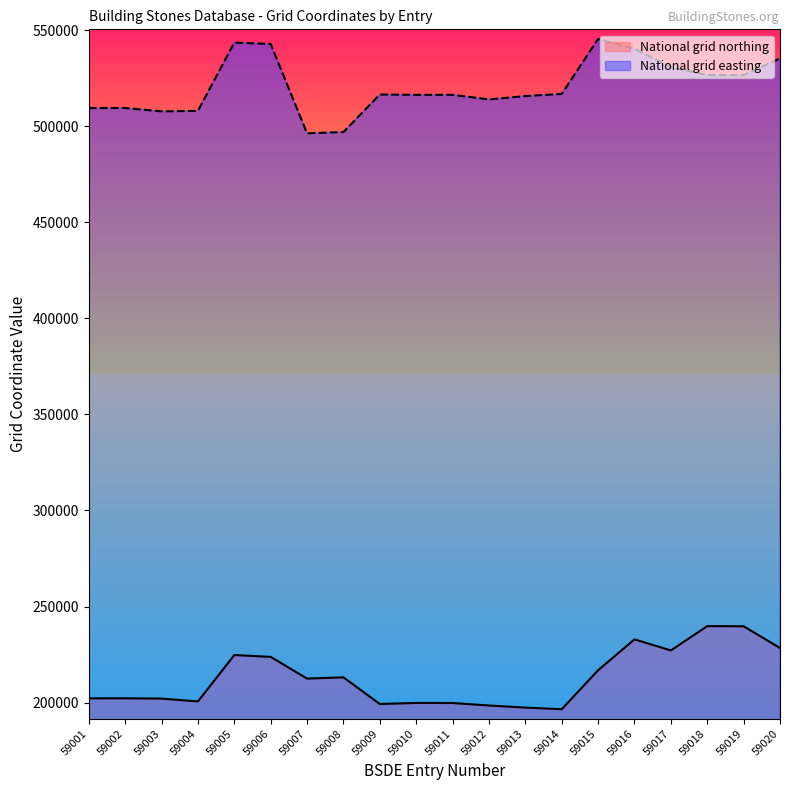

Is it true that National grid easting equals 197896 at 59017?

False